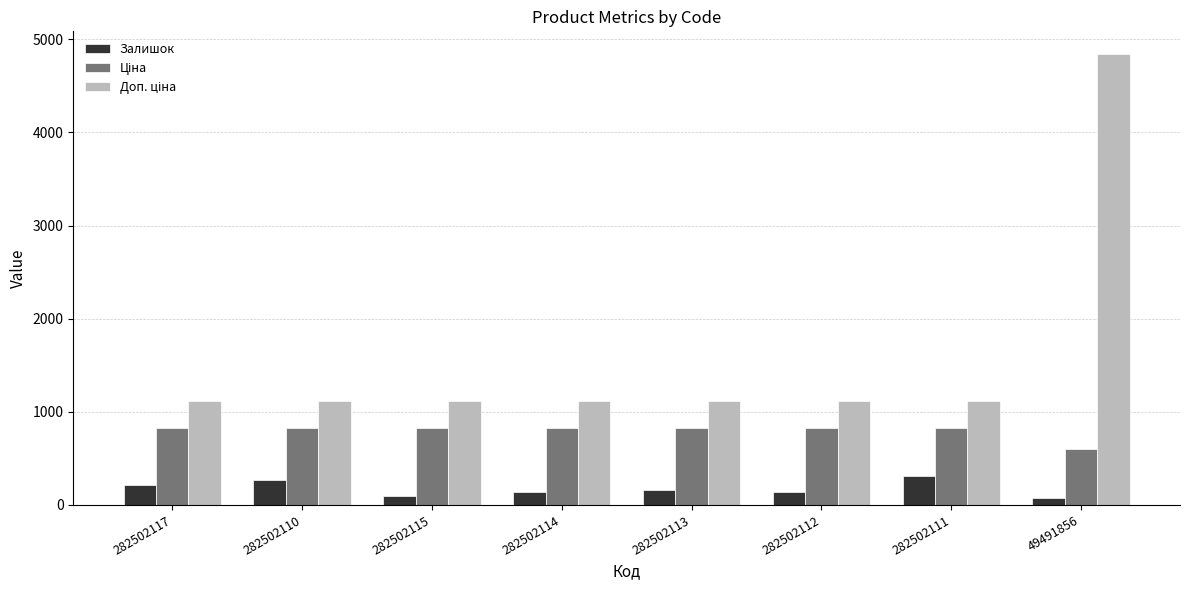

Which label corresponds to the largest value in the chart?

49491856